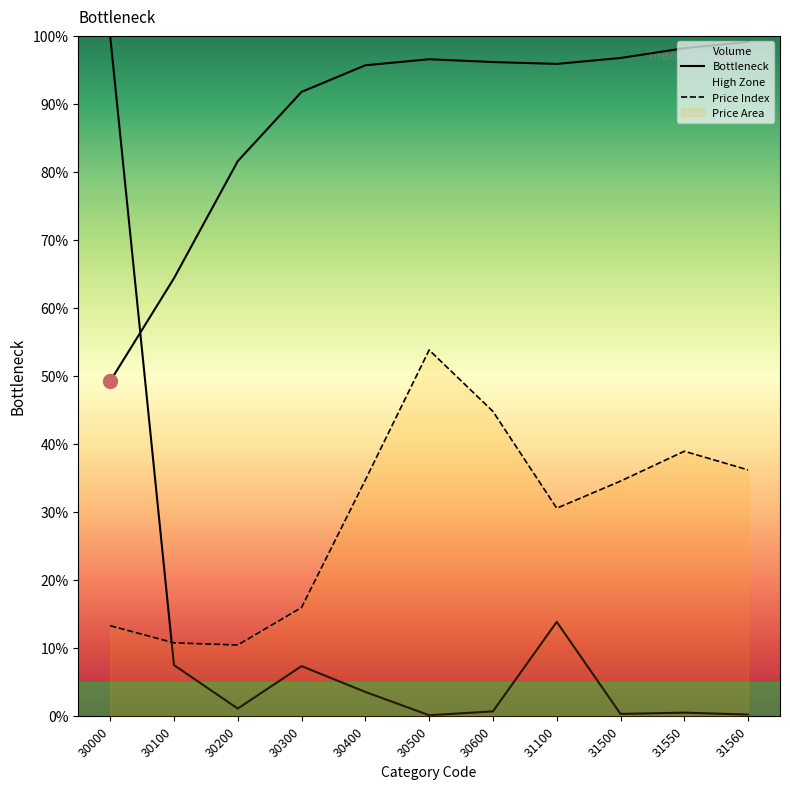

Does the chart have visible grid lines?

No